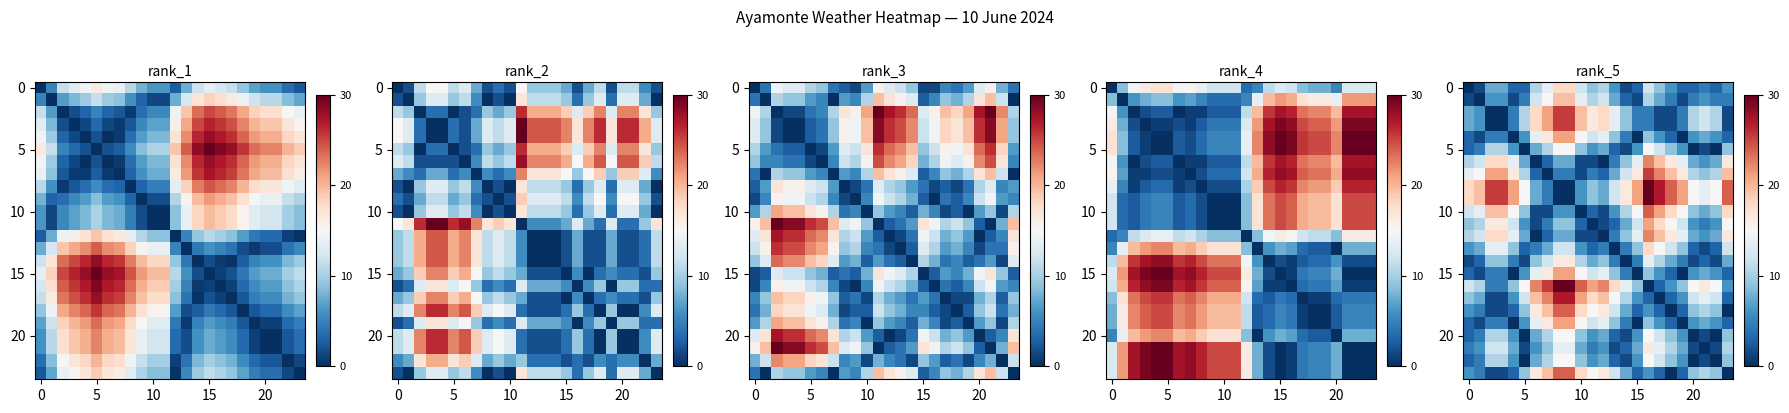

How many distinct data groups are displayed?

24